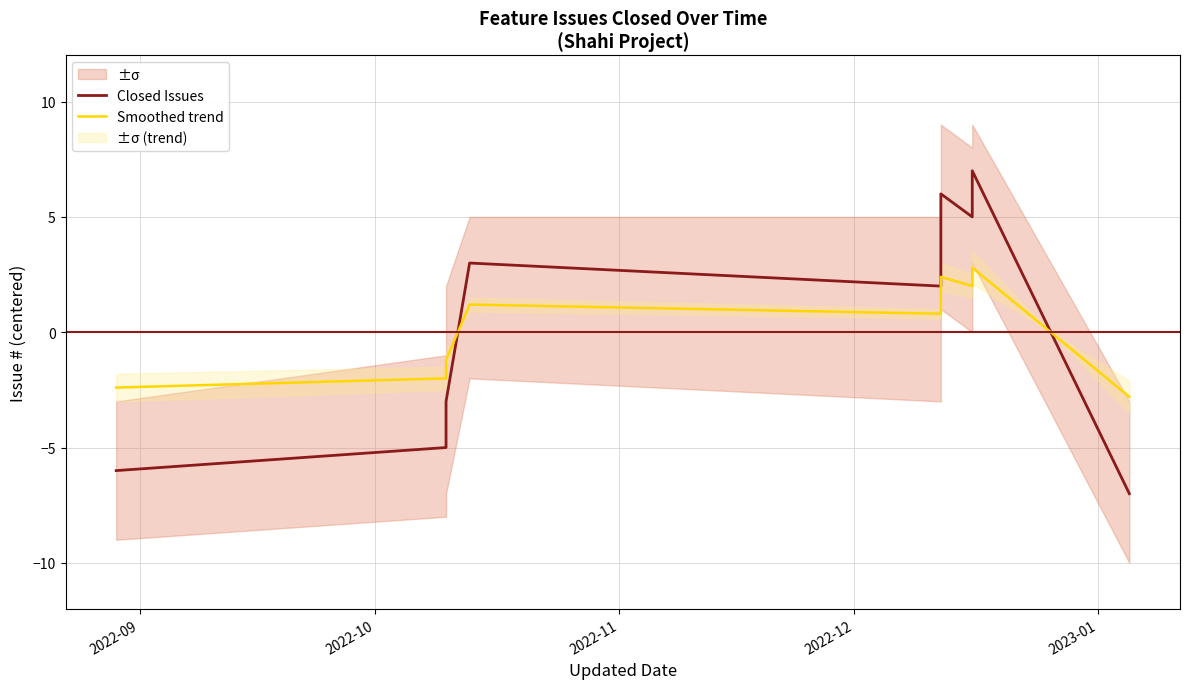

Is the value of Smoothed trend at 5 greater than the value of Closed Issues at 2022-11?

Yes